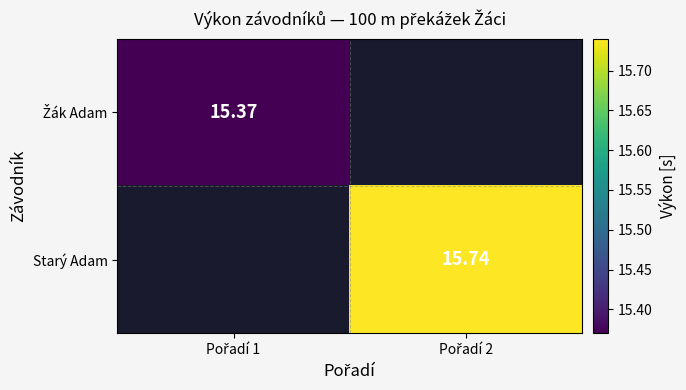

At which label does Starý Adam reach its peak?

Pořadí 1